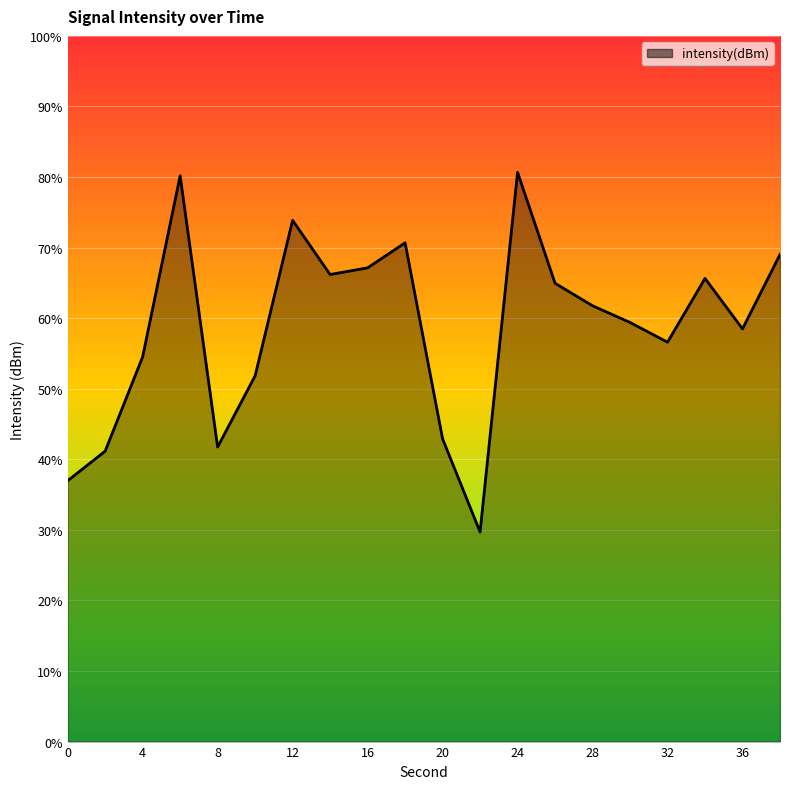

Does the chart display data point markers on the line(s)?

No